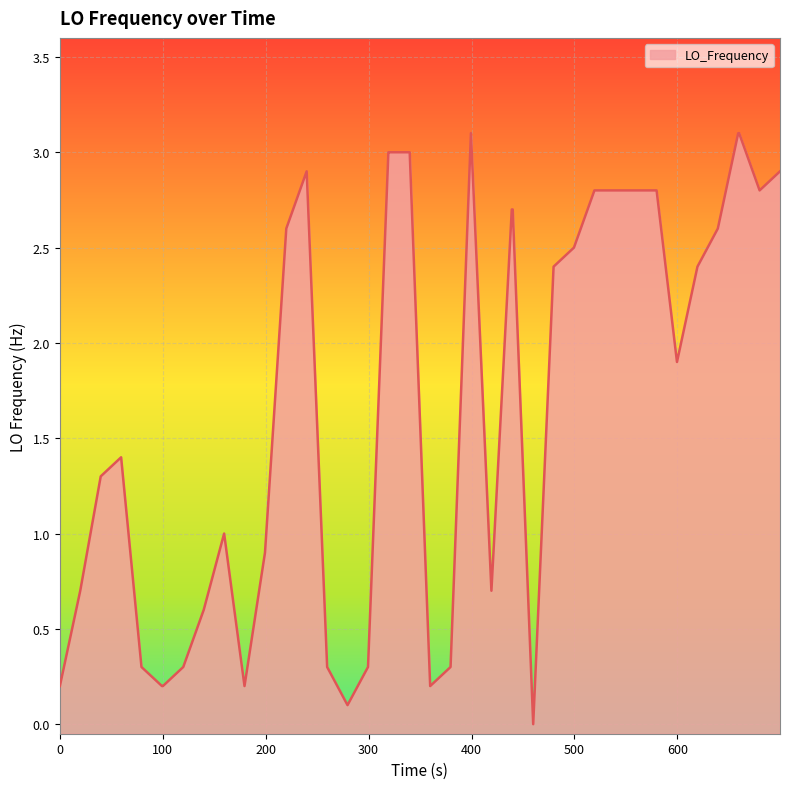

What is the greatest value displayed?

3.1